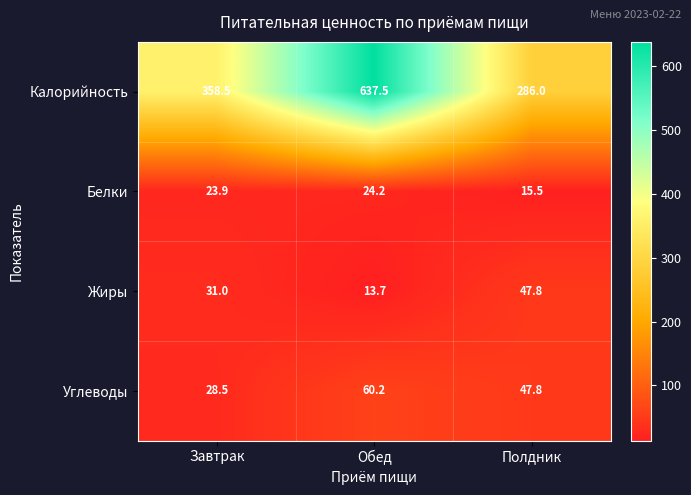

What is the maximum value for Калорийность?

637.5